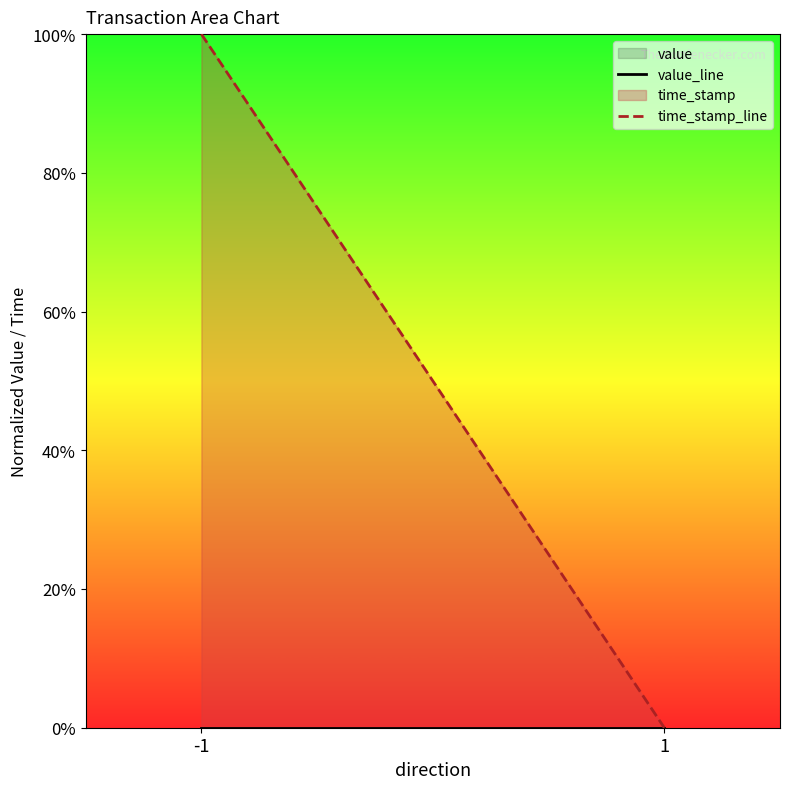

At which label does time_stamp_line reach its minimum?

1